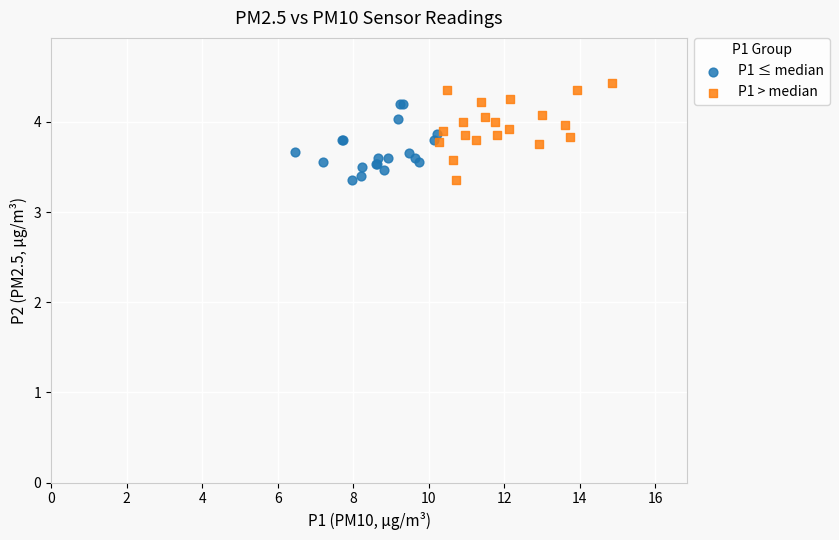

Which series contains the highest Y value?

P1 > median